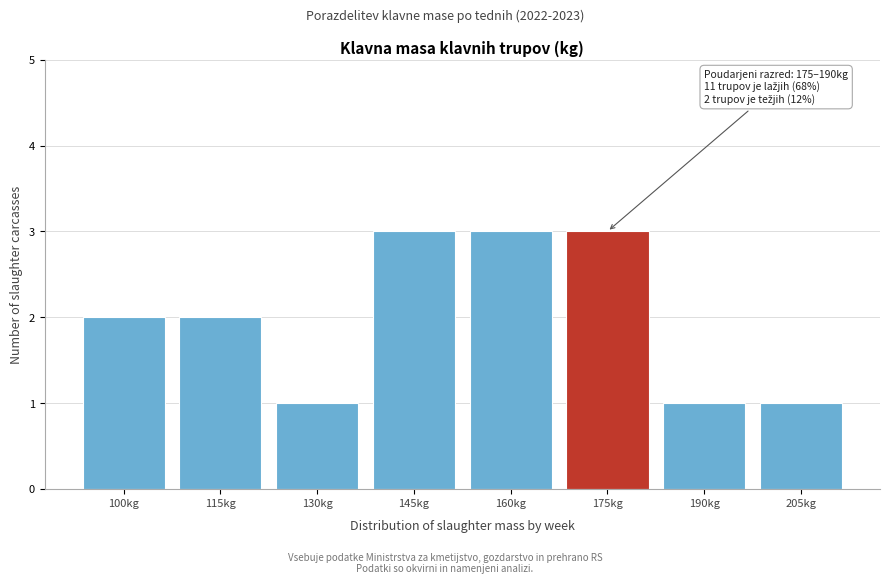

Reading left to right, list all the values displayed in this chart.

2	2	1	3	3	3	1	1